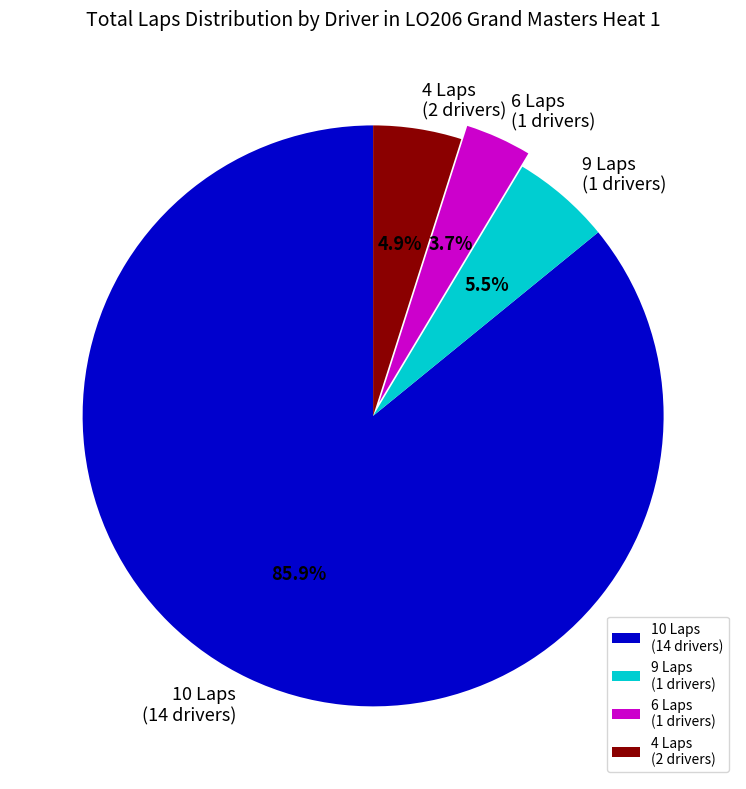

Does 9 Laps (1 drivers) represent more than half of the total?

No